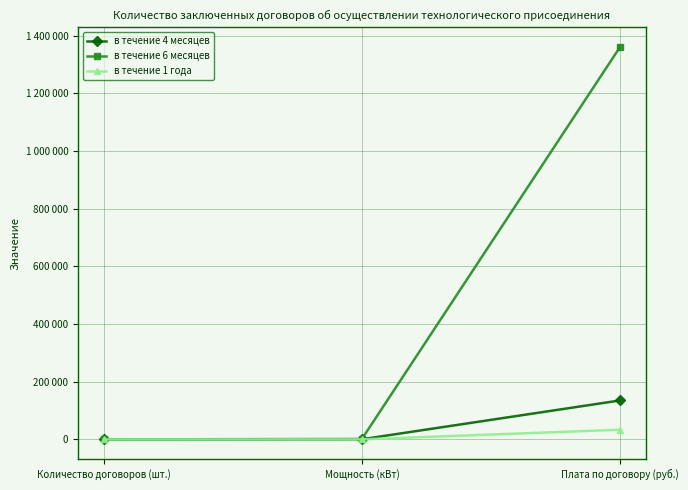

What are all the series names shown in the legend?

в течение 4 месяцев, в течение 6 месяцев, в течение 1 года